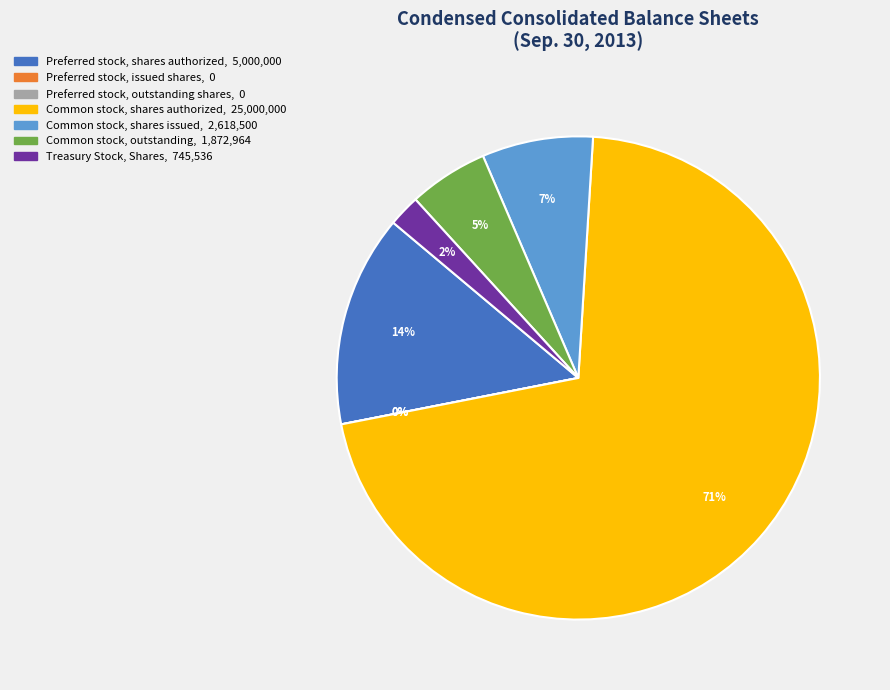

Rank the categories by value from lowest to highest.

Preferred stock, issued shares, Preferred stock, outstanding shares, Treasury Stock, Shares, Common stock, outstanding, Common stock, shares issued, Preferred stock, shares authorized, Common stock, shares authorized